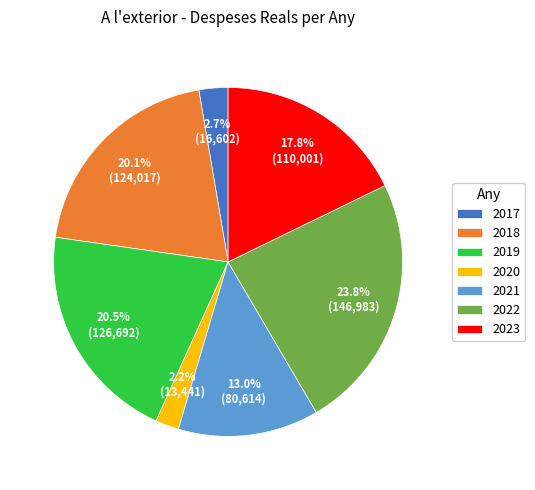

Between 2020 and 2019, which is larger?

2019